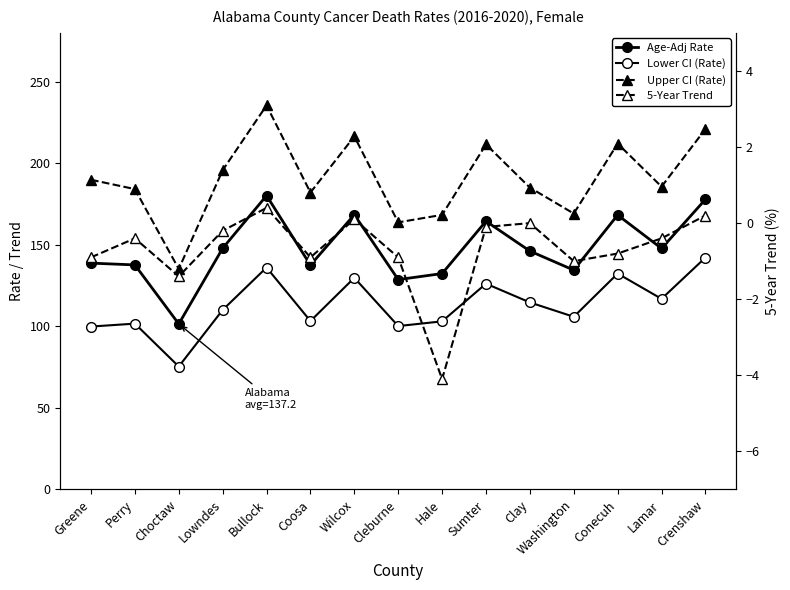

What is the label of the 3rd point from the right?

Conecuh